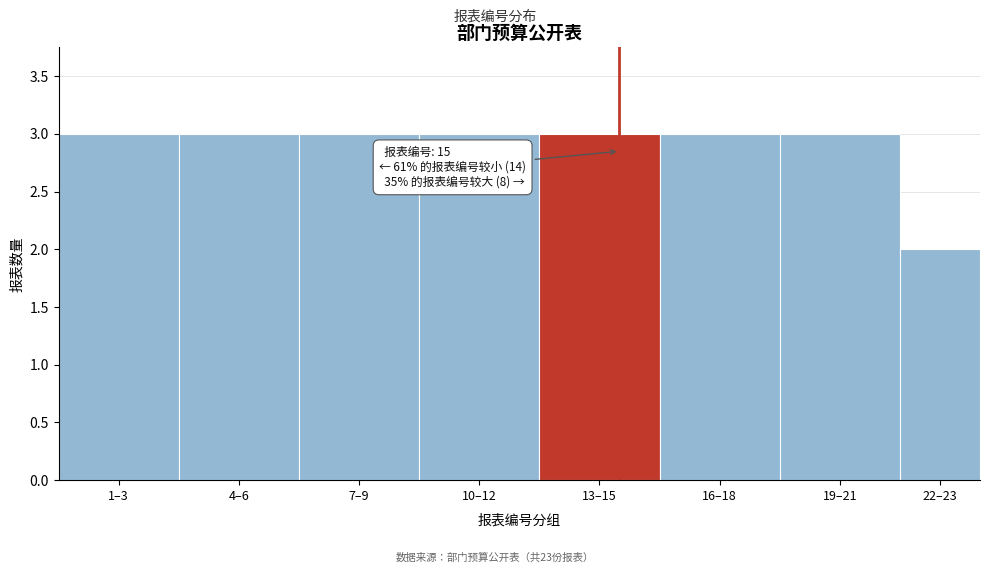

Reading left to right, transcribe all the data shown in this chart.

3	3	3	3	3	3	3	2